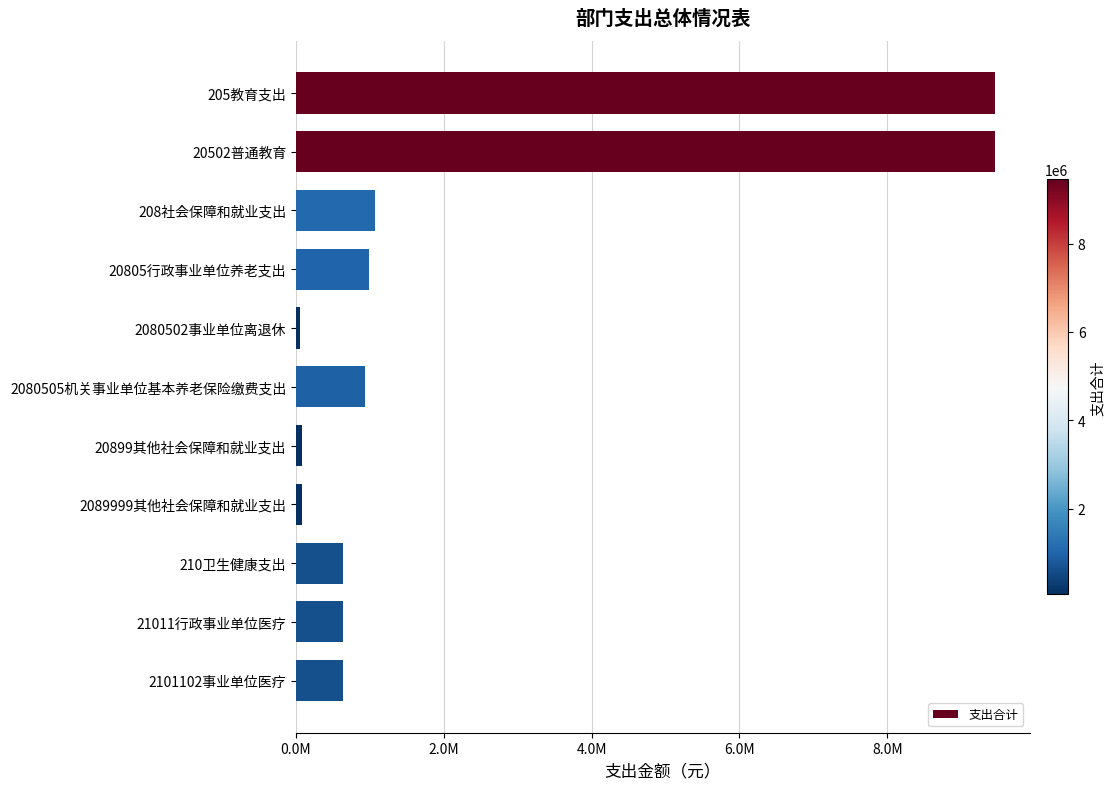

Does the chart contain any negative values?

No